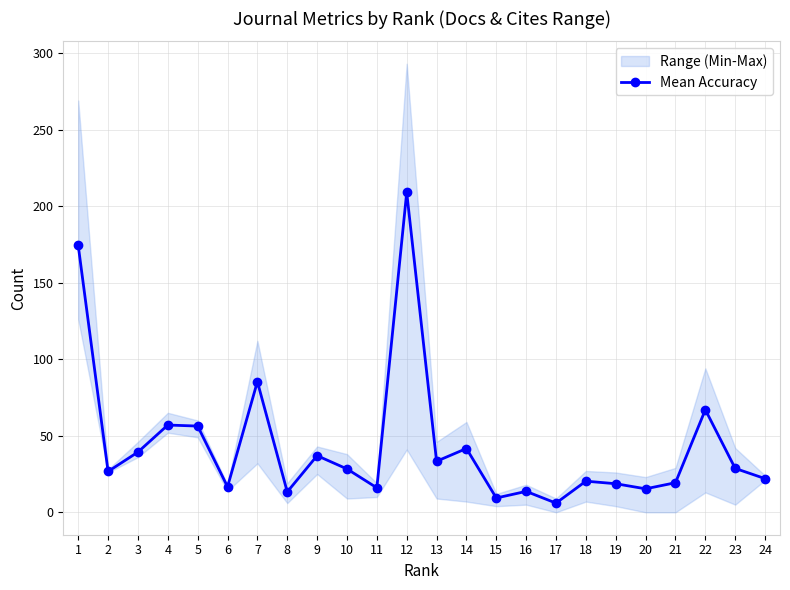

At which category does the data reach its first local peak?

4